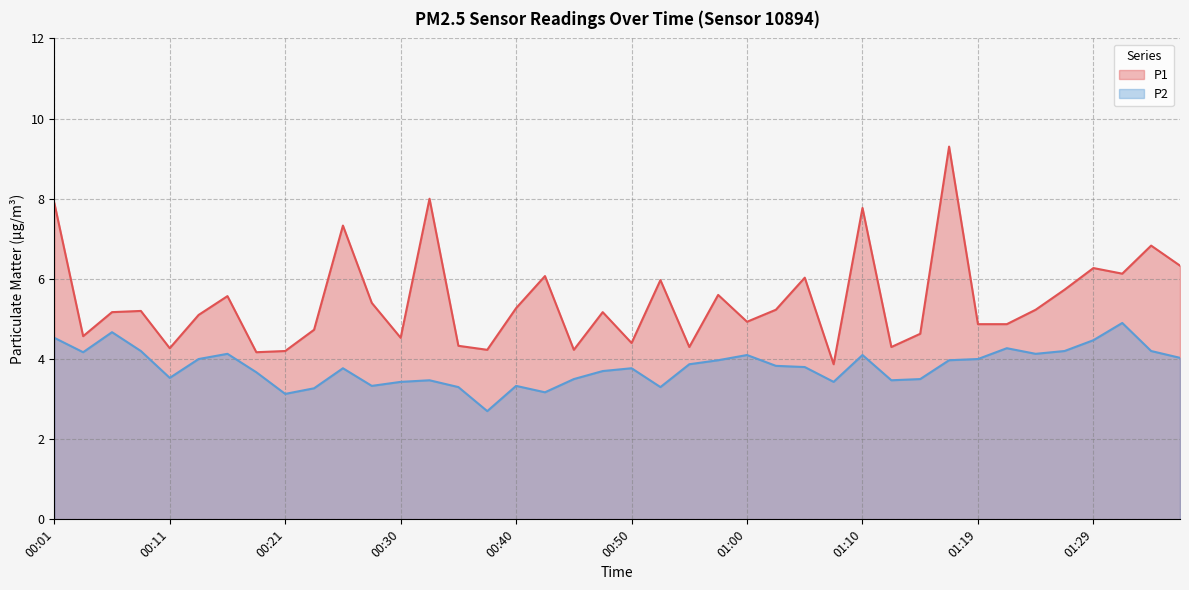

At which category does P2 reach its first local valley?

00:04